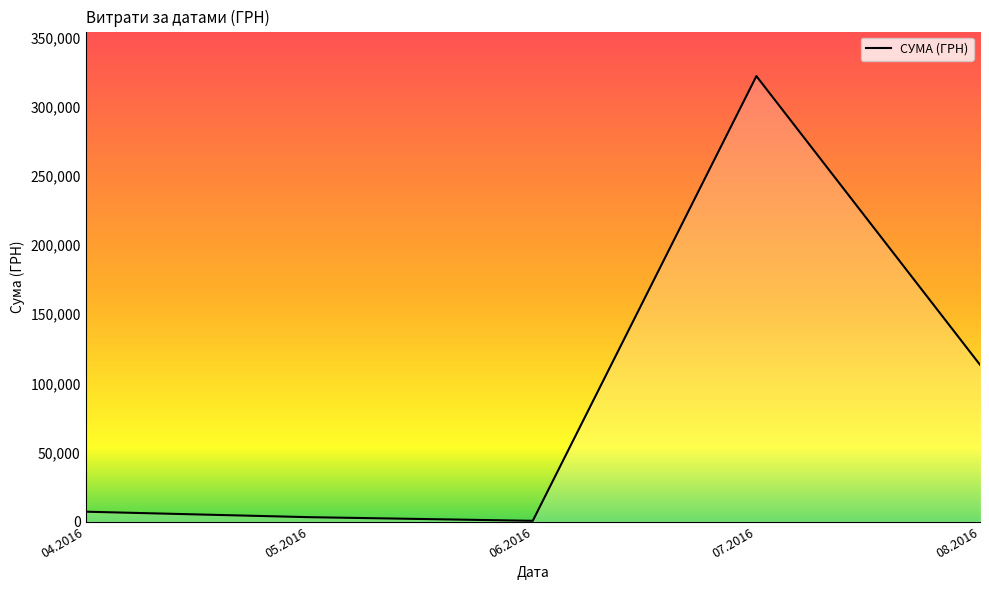

What is the sum of all values?

446527.4